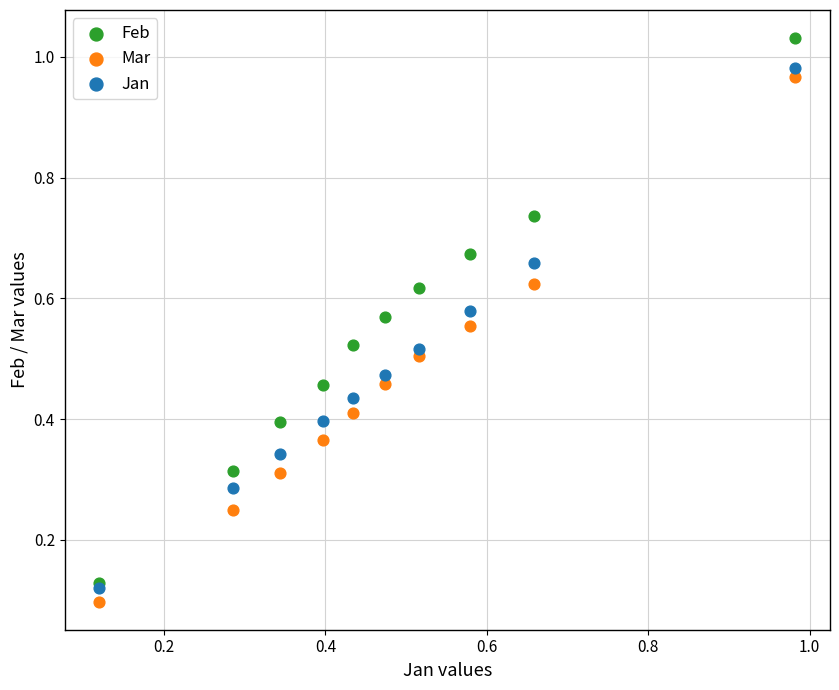

Which series contains the highest Y value?

Feb